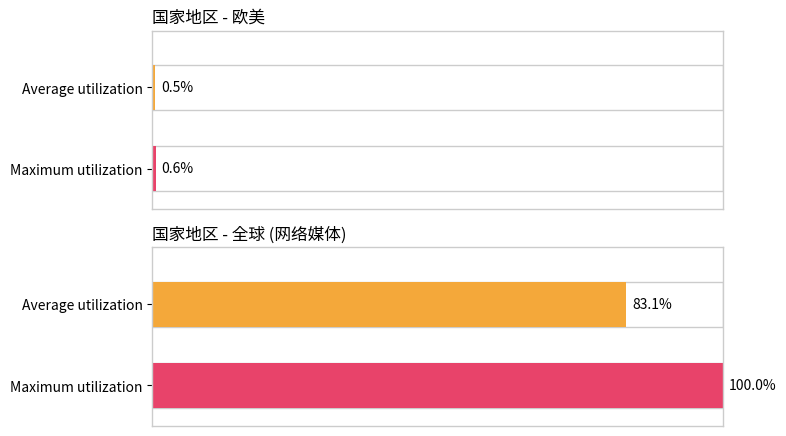

True or false: the data shows 232 at 1.

False